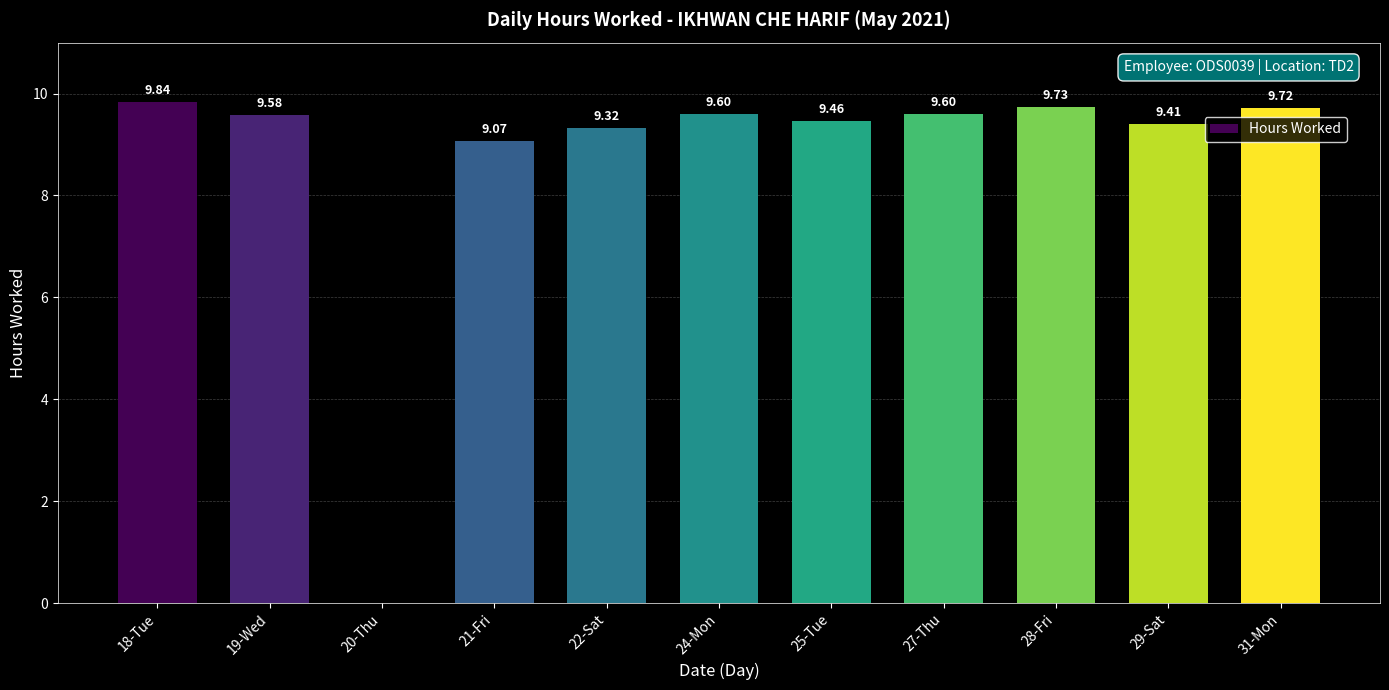

What is the change in value from 22-Sat to 29-Sat?

+0.1